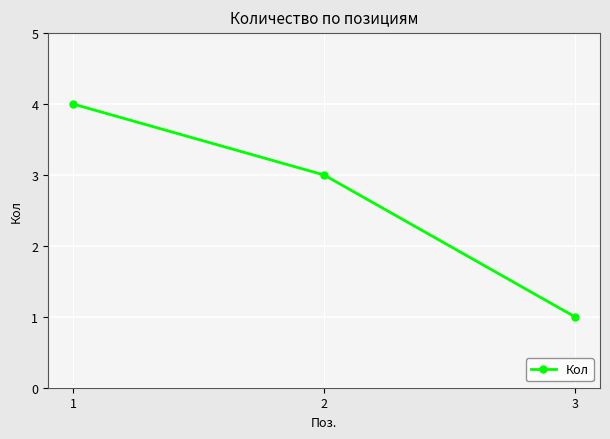

The chart shows a value of 2 at 2. True or false?

False